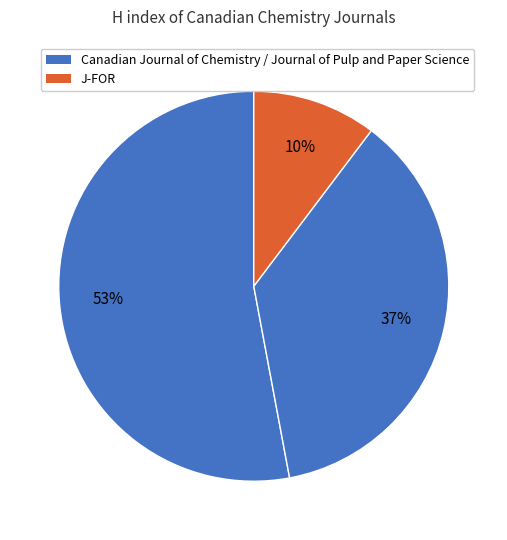

How many segments does this pie chart have?

3